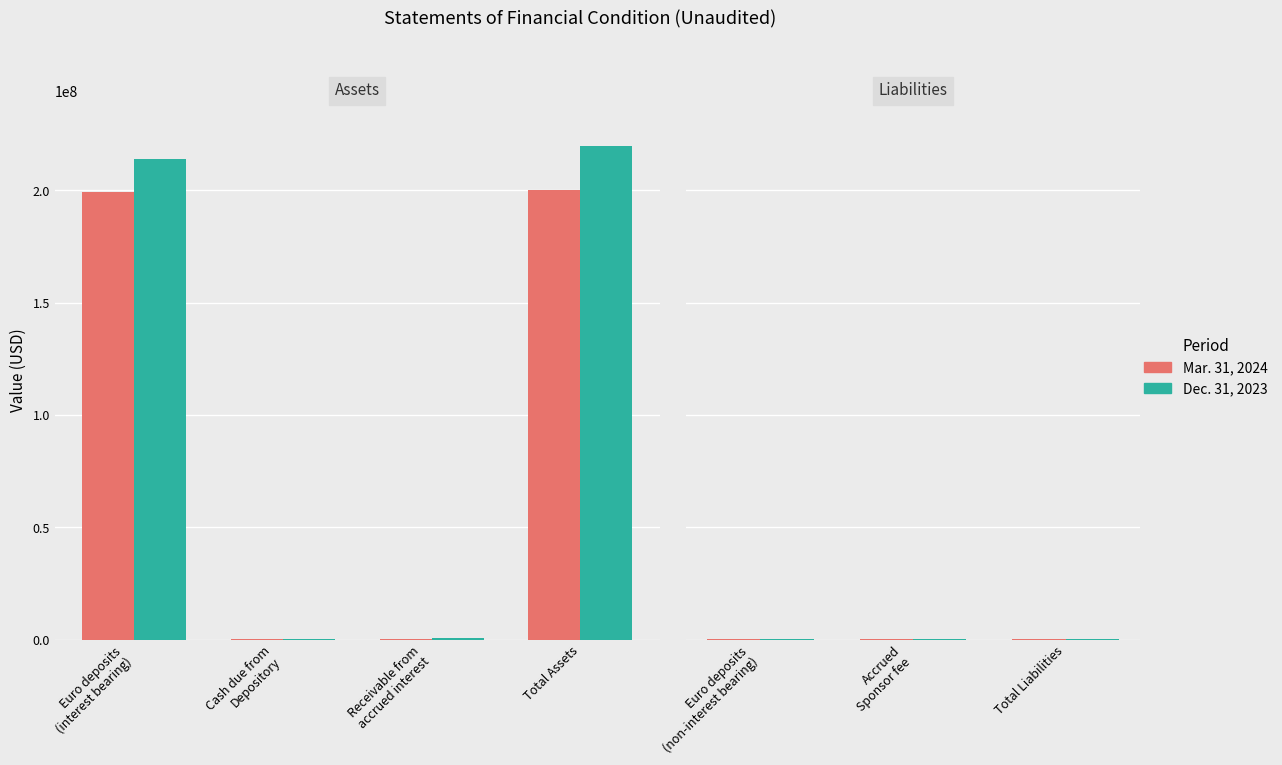

What is the value of the Dec. 31, 2023 bar at the 2nd from the left?

73957